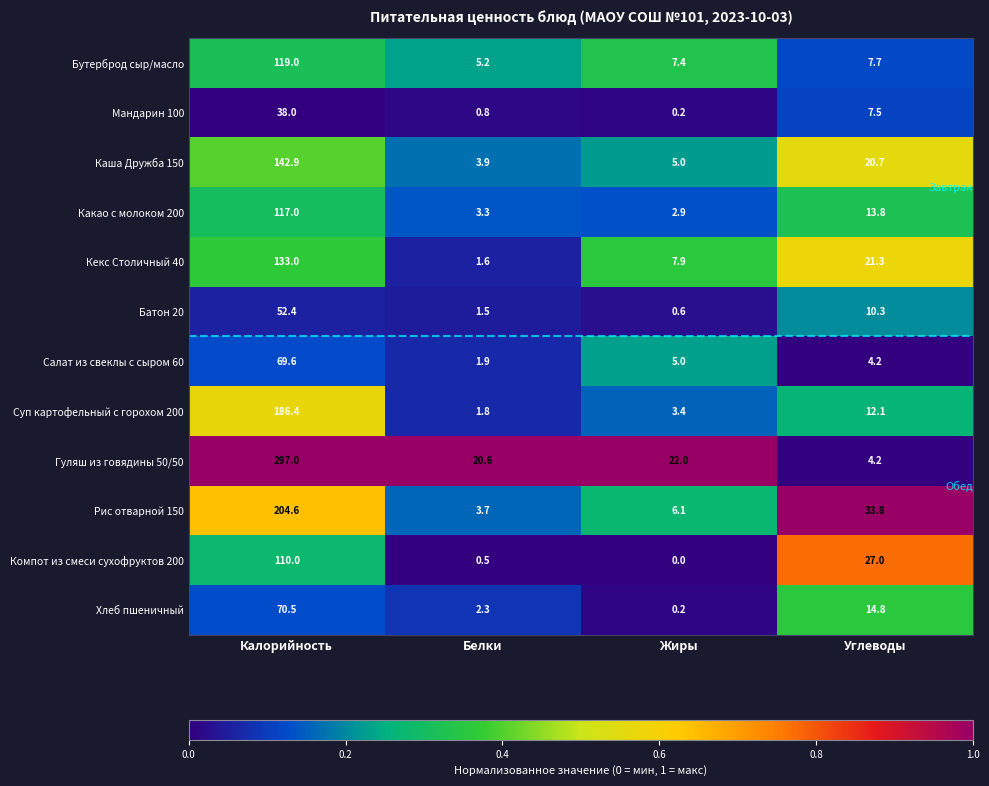

List the series in order of their peak value, highest first.

Гуляш из говядины 50/50, Рис отварной 150, Суп картофельный с горохом 200, Каша Дружба 150, Кекс Столичный 40, Бутерброд сыр/масло, Какао с молоком 200, Компот из смеси сухофруктов 200, Хлеб пшеничный, Салат из свеклы с сыром 60, Батон 20, Мандарин 100